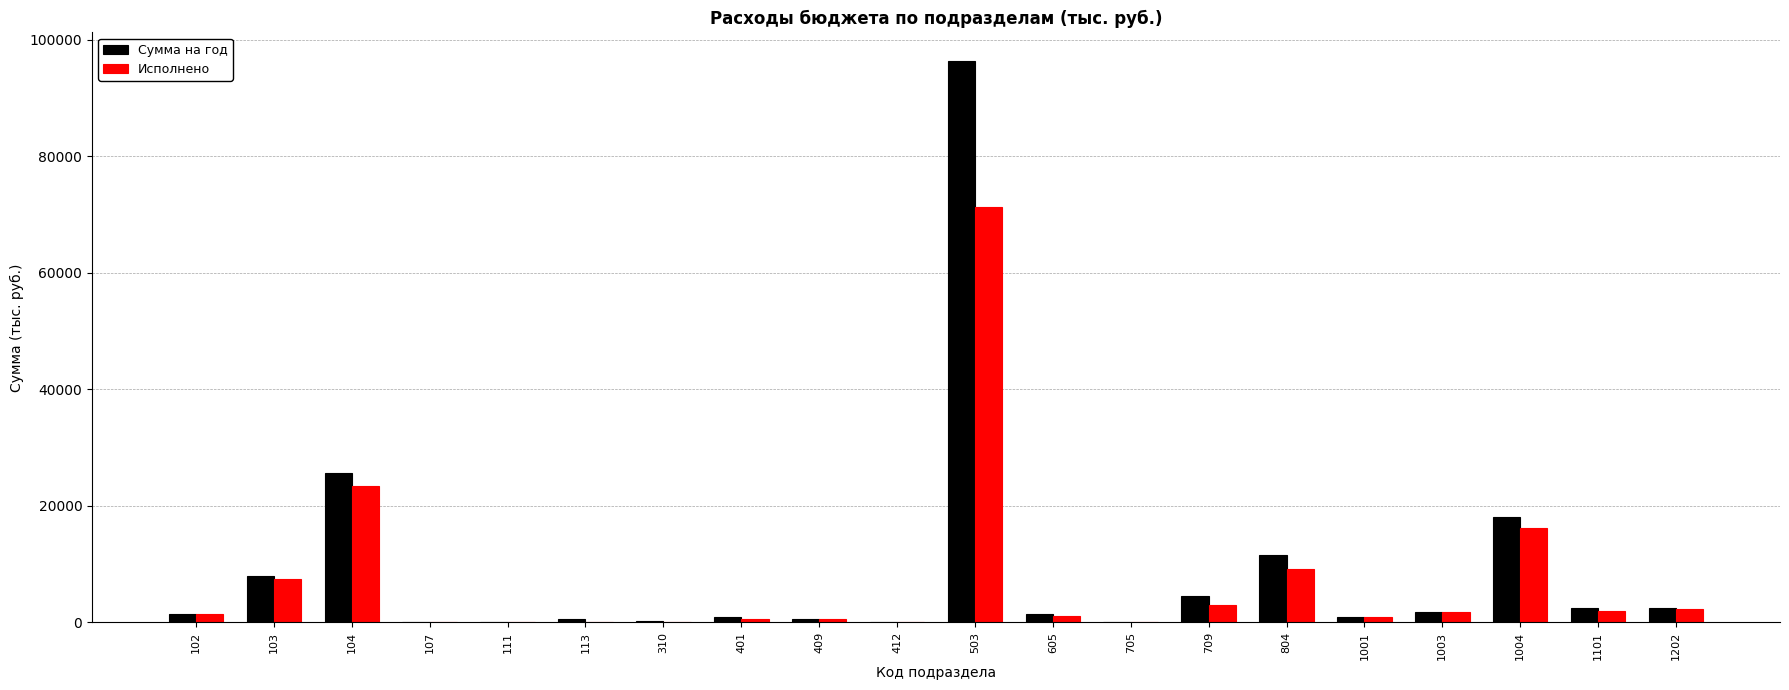

What is the sum of all Исполнено values?

142257.4